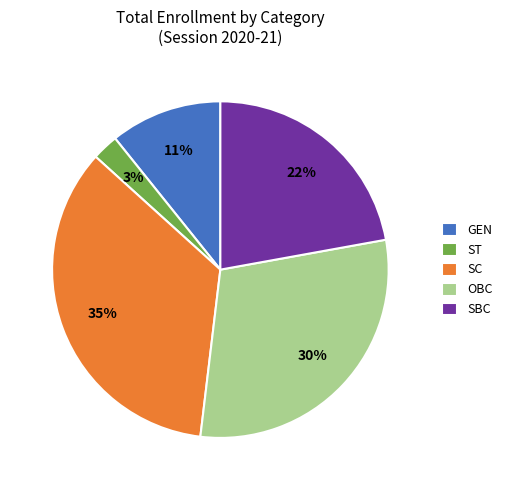

How many segments does this pie chart have?

5